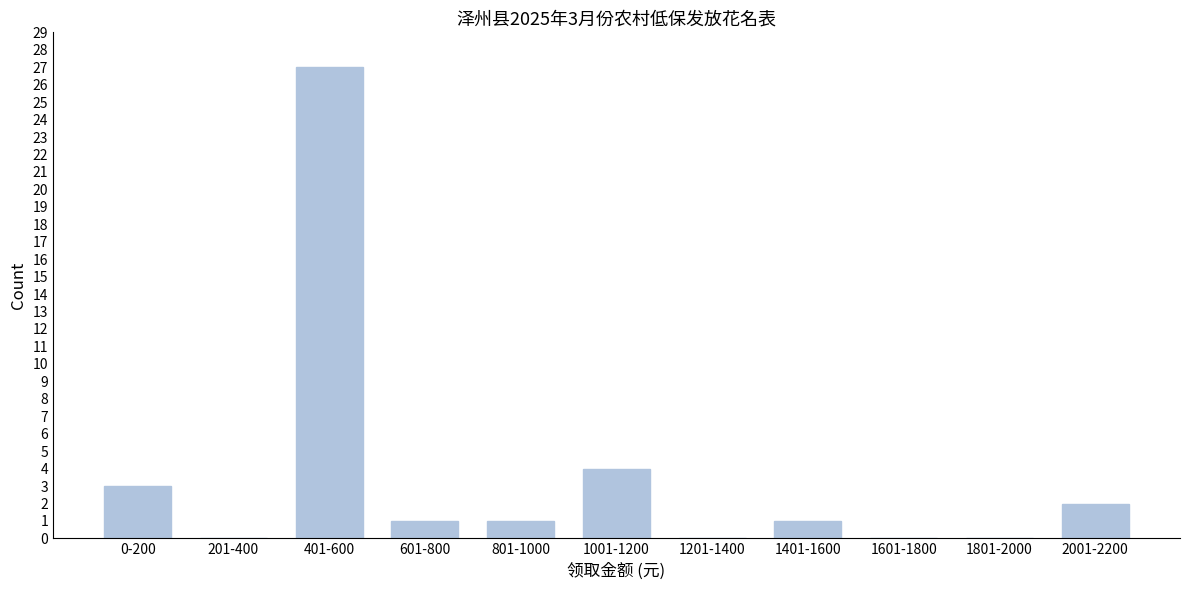

Reading left to right, transcribe all the data shown in this chart.

0-200=3	201-400=0	401-600=27	601-800=1	801-1000=1	1001-1200=4	1201-1400=0	1401-1600=1	1601-1800=0	1801-2000=0	2001-2200=2